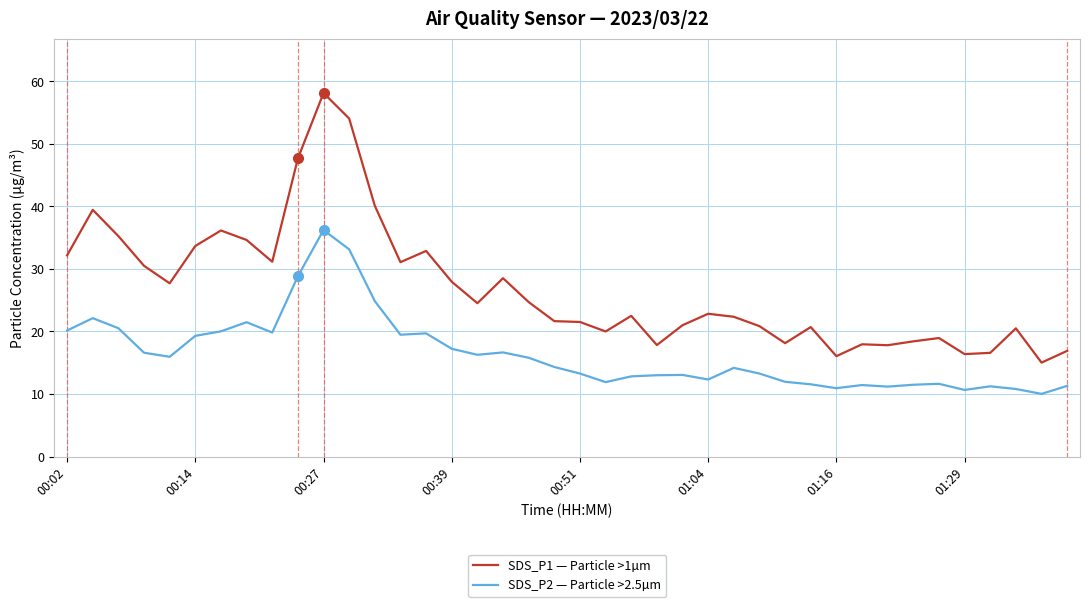

List the series in order of their peak value, highest first.

SDS_P1 — Particle >1µm, SDS_P2 — Particle >2.5µm